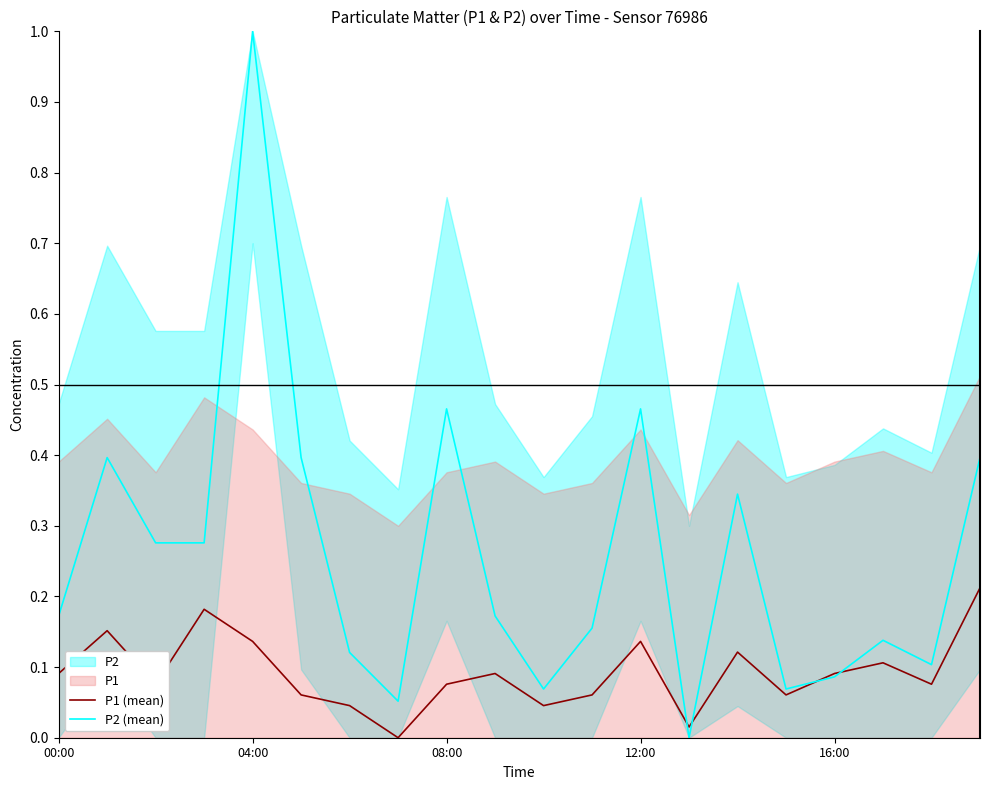

What is the label of the 4th point from the left?

12:00